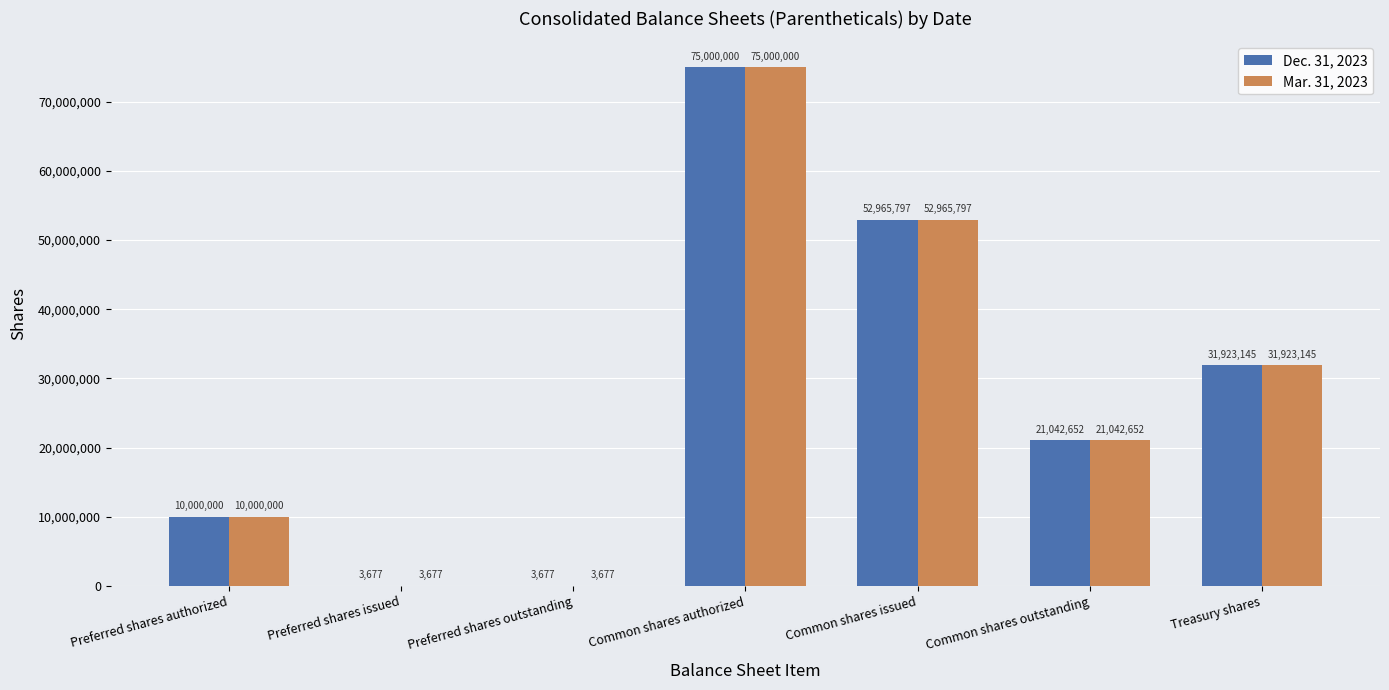

At which label is Mar. 31, 2023 closest to 37501838?

Treasury shares